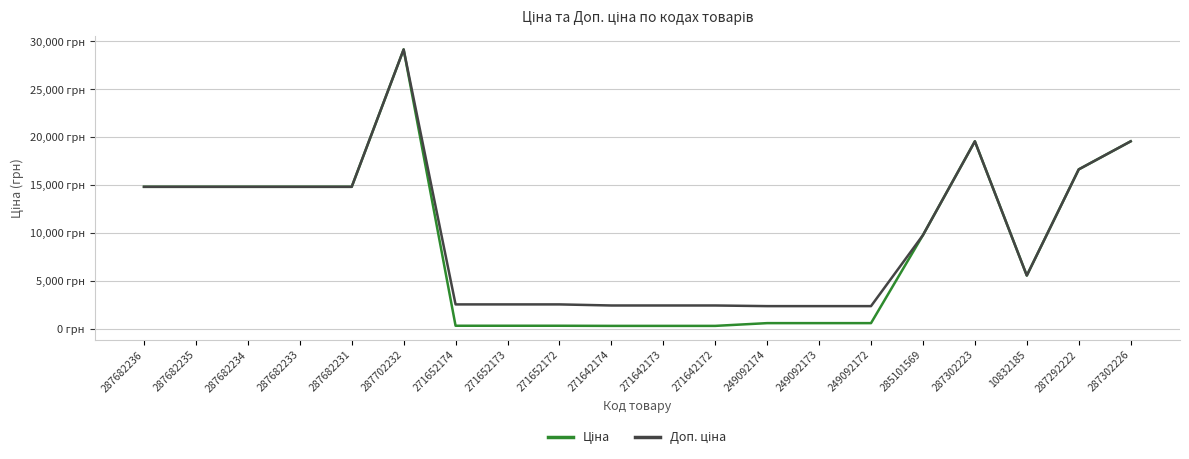

Reading left to right, transcribe all the data shown in this chart.

Ціна: 287682236=14817.6	287682235=14817.6	287682234=14817.6	287682233=14817.6	287682231=14817.6	287702232=29152.3	271652174=318.3	271652173=318.3	271652172=318.3	271642174=304.1	271642173=304.1	271642172=304.1	249092174=591.6	249092173=591.6	249092172=591.6	285101569=9775.5	287302223=19564.9	10832185=5560.3	287292222=16636.8	287302226=19564.9
Доп. ціна: 287682236=14817.6	287682235=14817.6	287682234=14817.6	287682233=14817.6	287682231=14817.6	287702232=29152.3	271652174=2546.4	271652173=2546.4	271652172=2546.4	271642174=2432.8	271642173=2432.8	271642172=2432.8	249092174=2366.5	249092173=2366.5	249092172=2366.5	285101569=9775.5	287302223=19564.9	10832185=5560.3	287292222=16636.8	287302226=19564.9